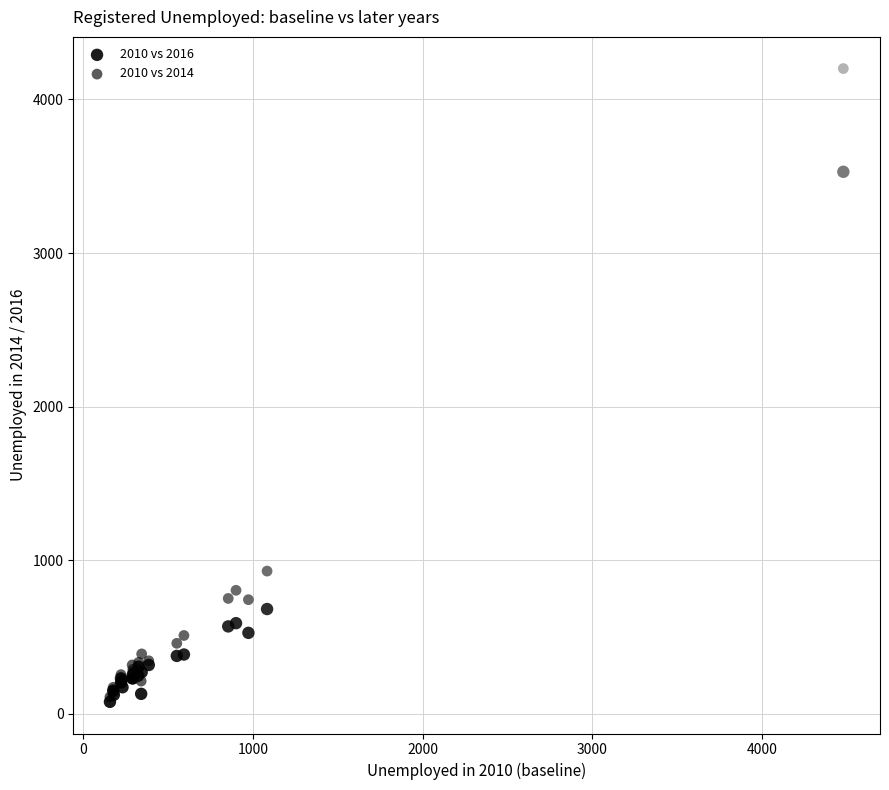

Which series reaches the maximum Y coordinate?

2010 vs 2014